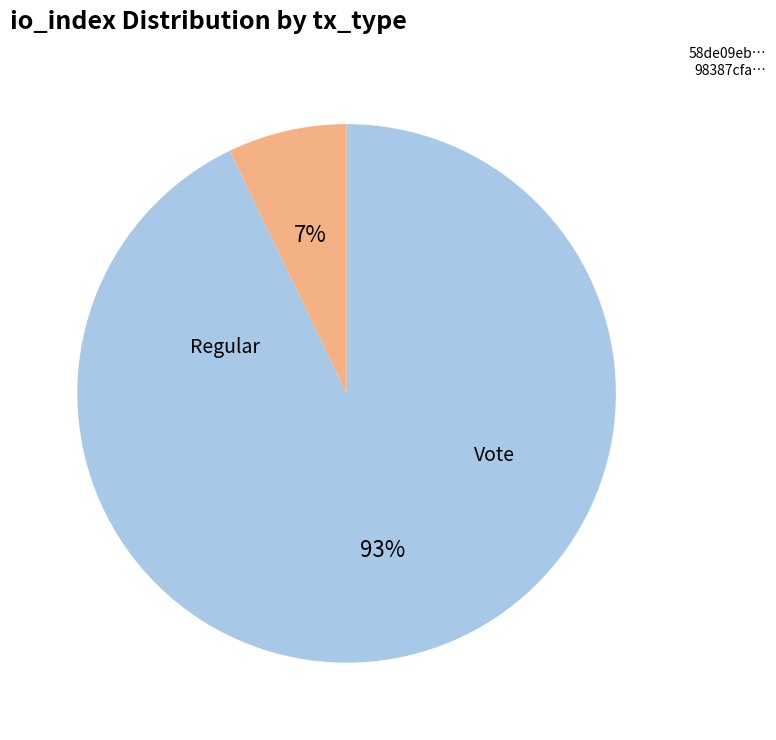

What is the ratio of the value at Regular to the value at Vote?

13.0